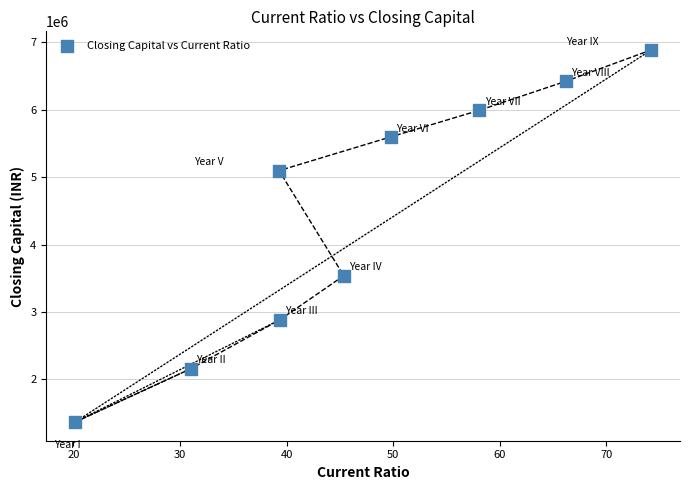

What Y value in the scatter plot is closest to 4127044?

3538094.7